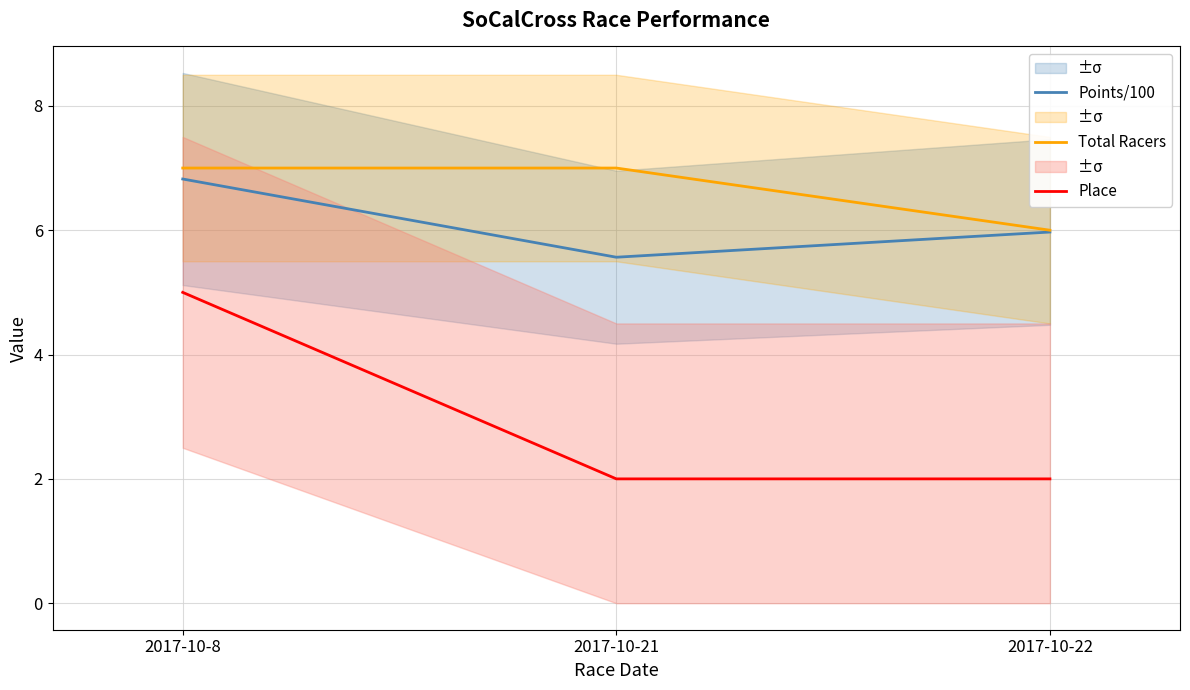

At which category does the chart reach its peak across all series?

2017-10-8